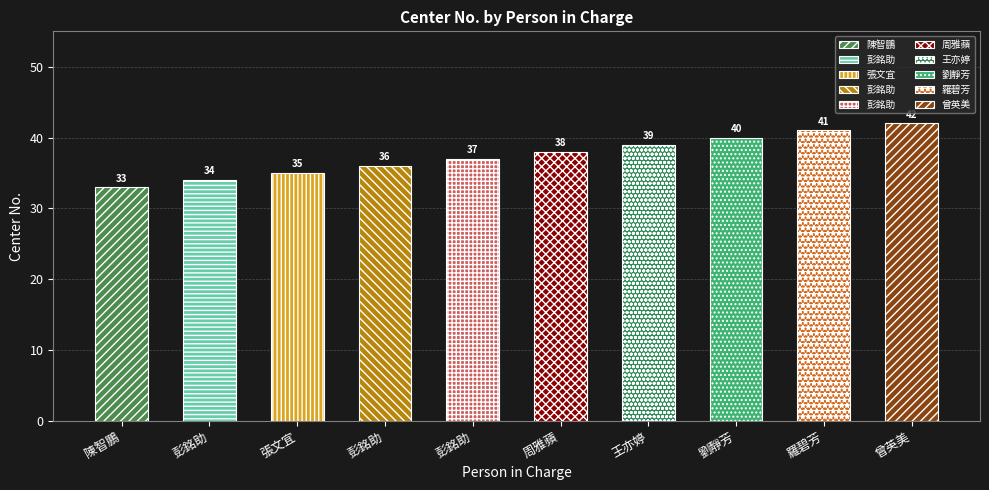

What is the sum of all values?

375